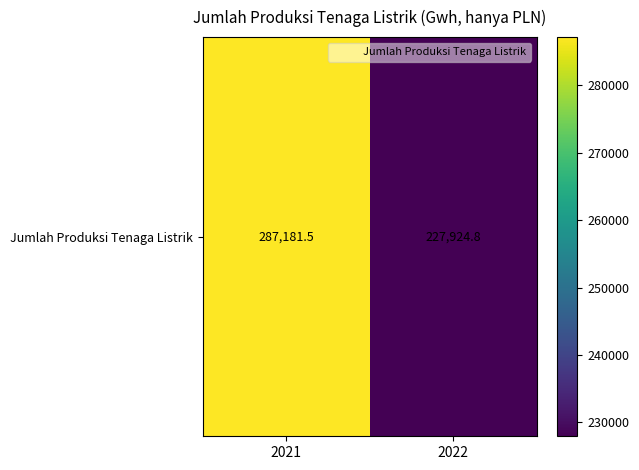

Reading left to right, extract all data points from this chart.

287181.5	227924.8